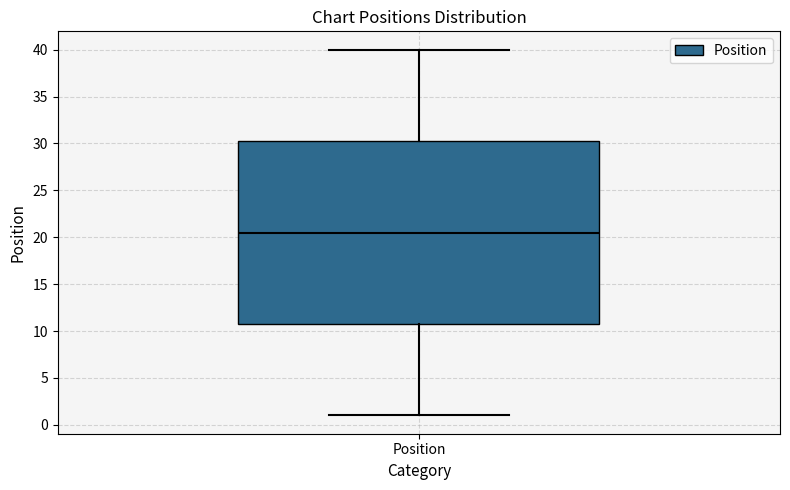

Read this box plot against the y-axis: the position of the median line, the range covered by the box, and the ends of both whiskers. The values are not printed on the chart, so give them approximately, as read against the axis.

median 20.5, box 11.0 to 30.5, whiskers 1.0 to 40.0